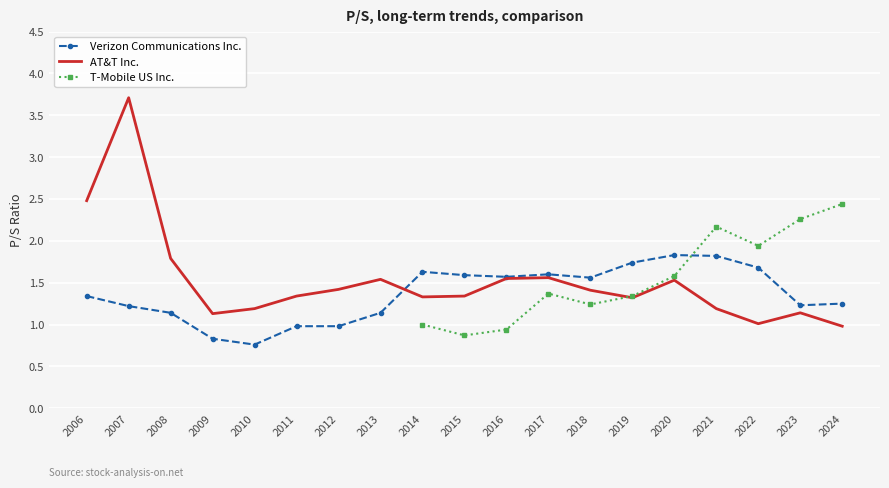

Which series has the largest total across all categories?

AT&T Inc.